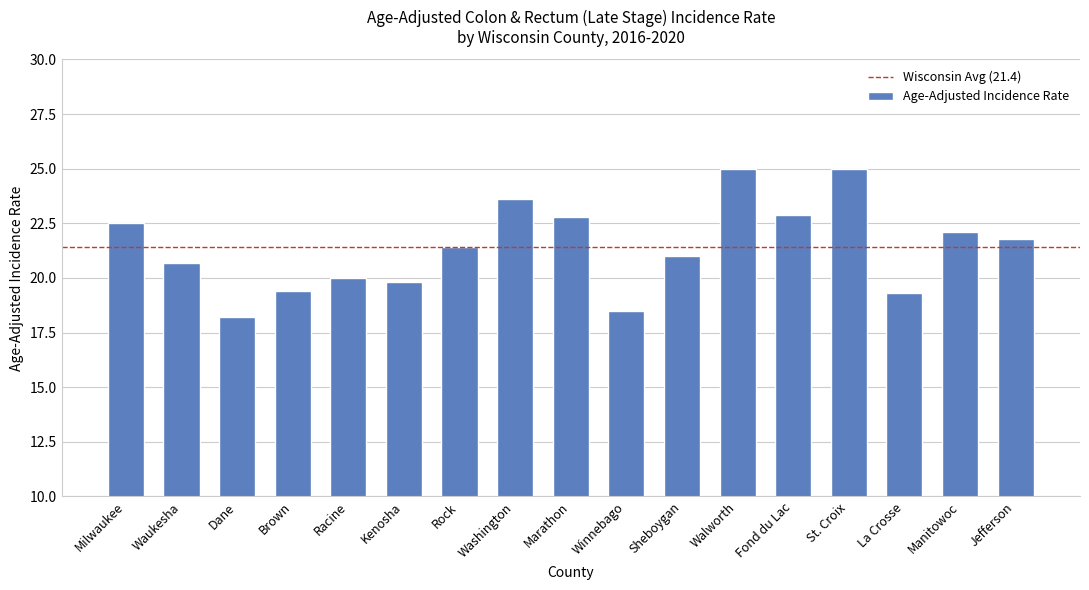

Which has a higher value, Jefferson or Walworth?

Walworth